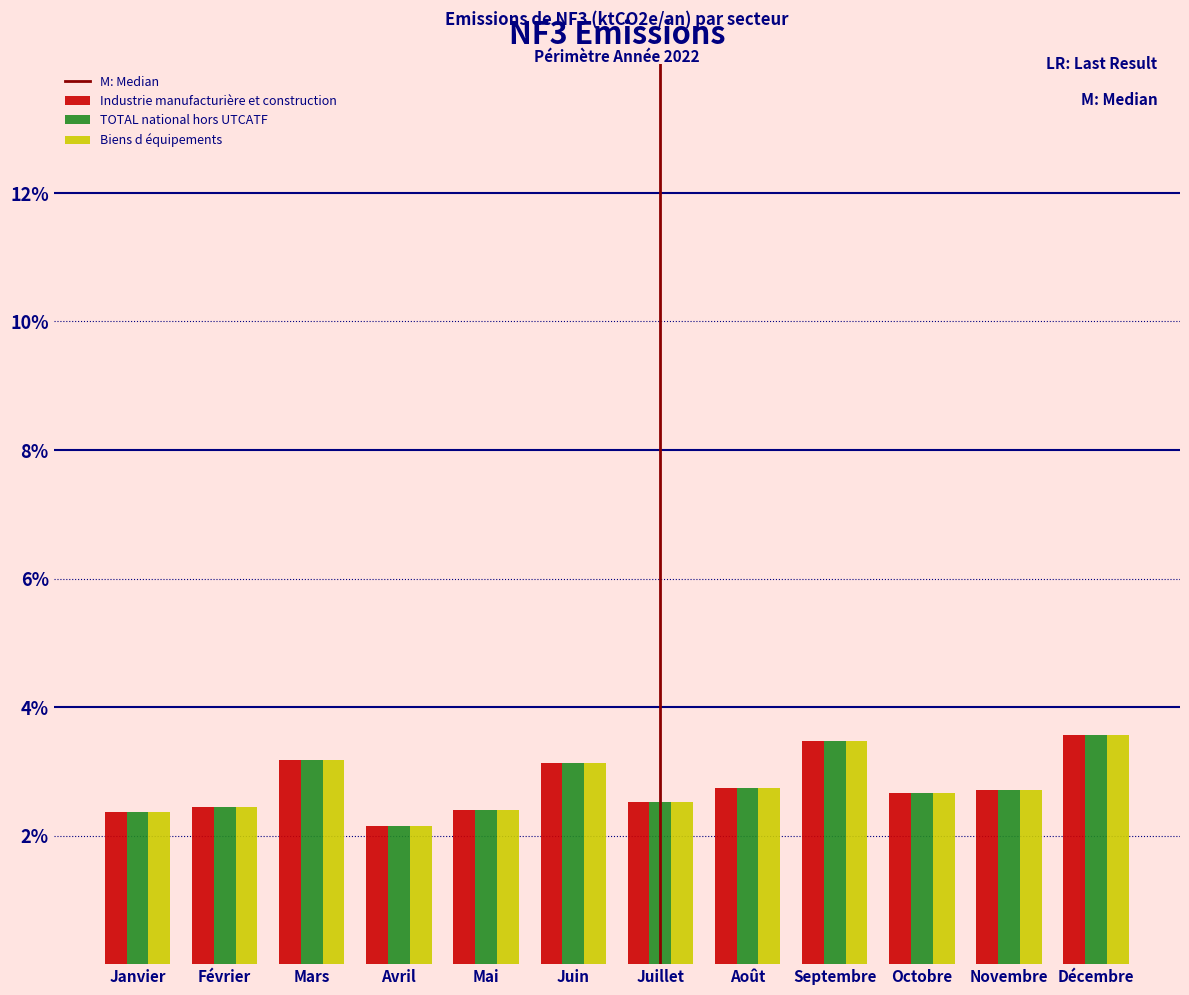

Are the bars grouped side by side (vs. stacked)?

Yes